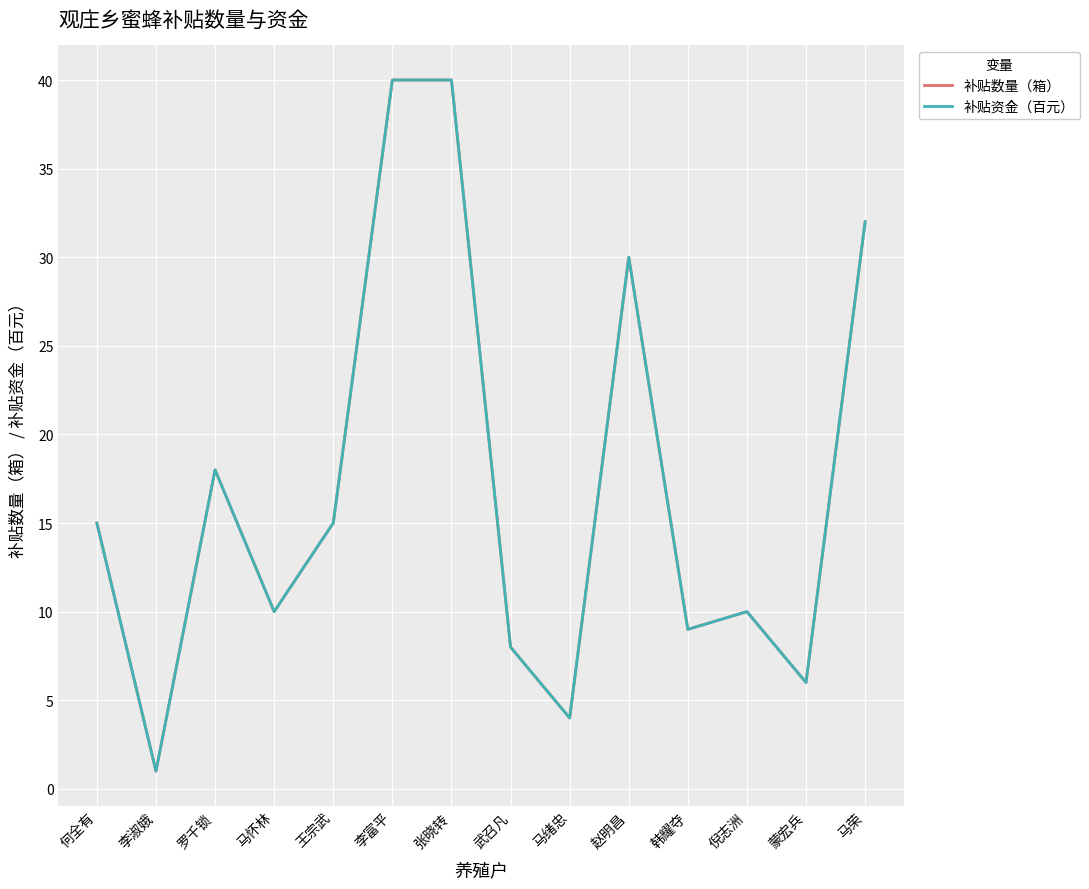

Is this an area chart (filled region under the line)?

No